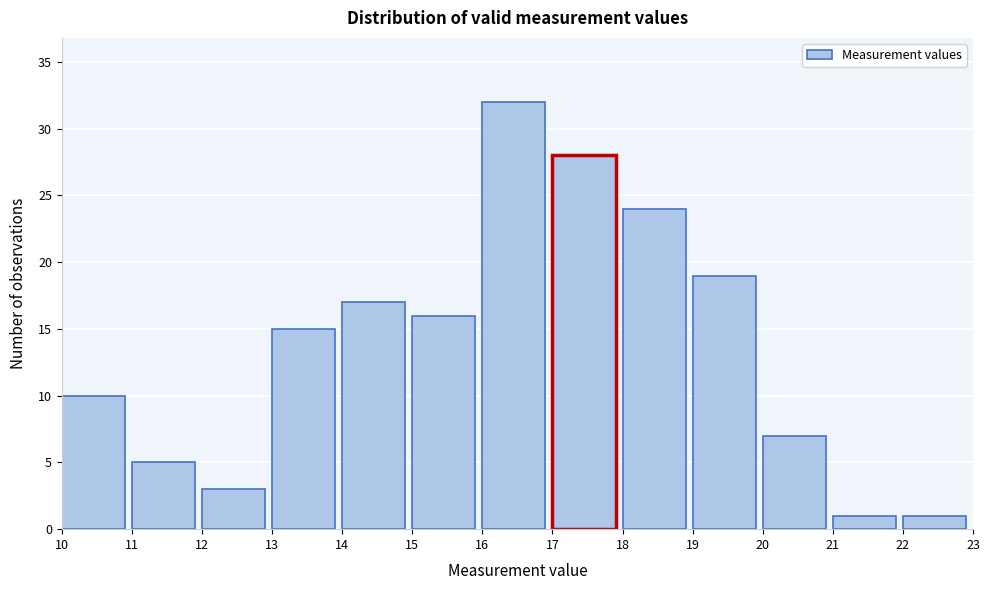

Reading left to right, transcribe this chart: for each bar, give the range it covers on the x-axis and its height. The values are not printed on the chart, so give them approximately, as read against the axis.

10 to 11: 10
11 to 12: 5
12 to 13: 3
13 to 14: 15
14 to 15: 17
15 to 16: 16
16 to 17: 32
17 to 18: 28
18 to 19: 24
19 to 20: 19
20 to 21: 7
21 to 22: 1
22 to 23: 1